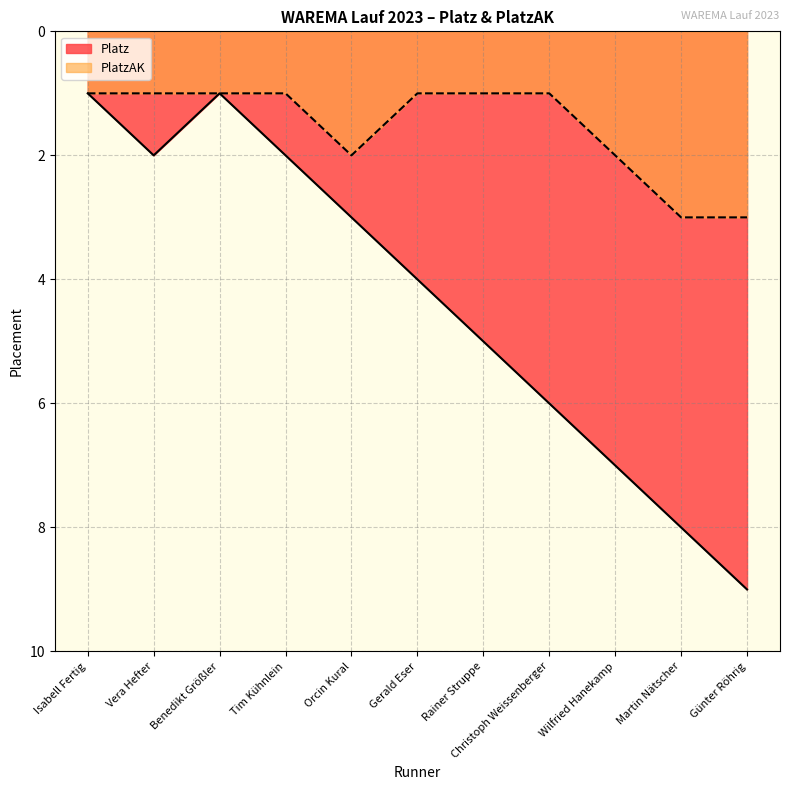

The value of PlatzAK at Isabell Fertig is 1. True or false?

False